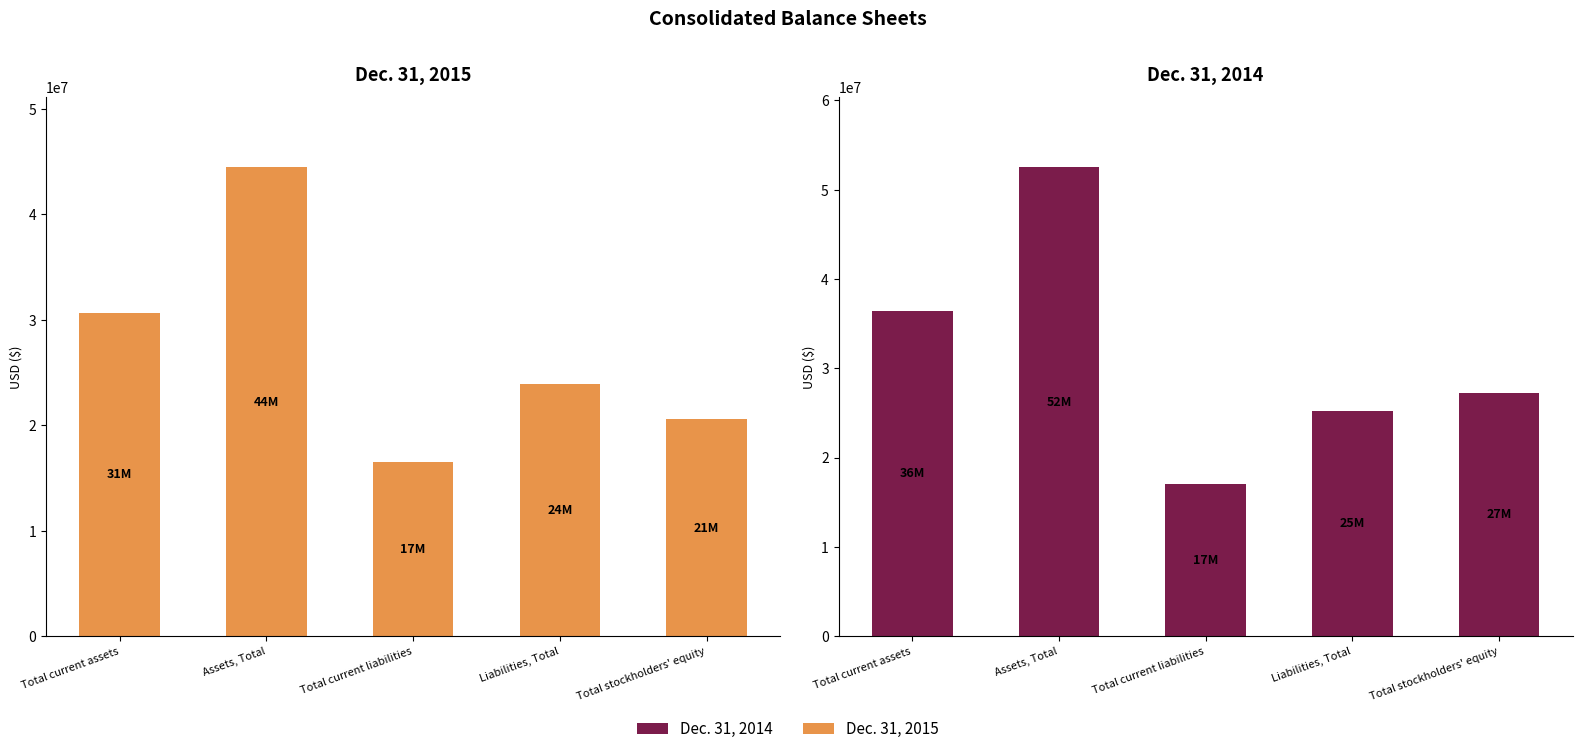

List the series in order of their peak value, highest first.

Dec. 31, 2014, Dec. 31, 2015